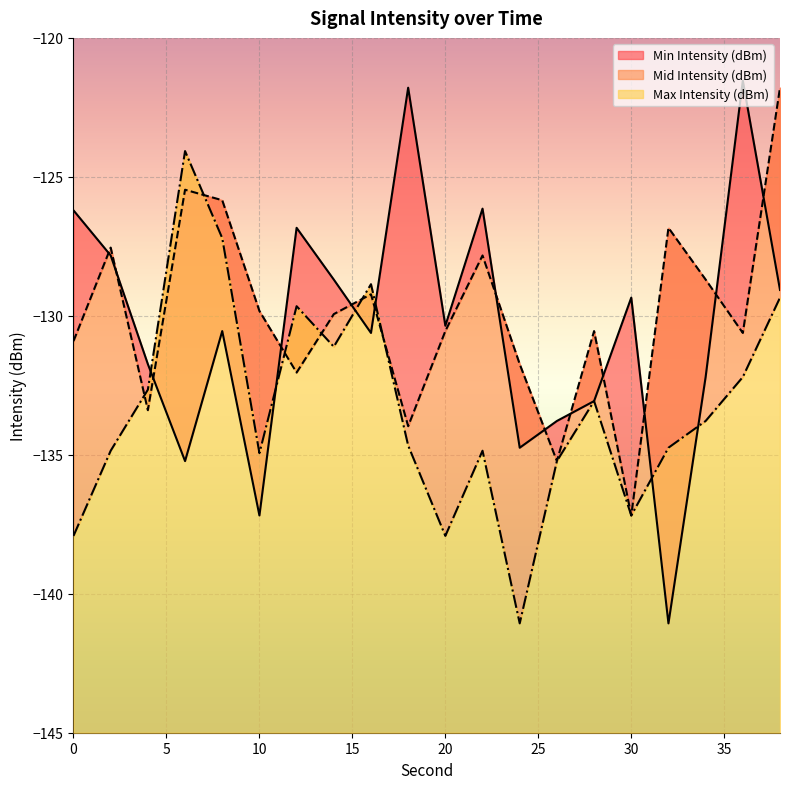

Reading left to right, what are all the values shown in this chart?

Min Intensity (dBm): 0=-126.2	2=-127.8	4=-131.7	6=-135.2	8=-130.5	10=-137.2	12=-126.8	14=-128.7	16=-130.6	18=-121.8	20=-130.4	22=-126.1	24=-134.7	26=-133.8	28=-133.1	30=-129.3	32=-141.1	34=-132.2	36=-121.5	38=-129.1
Mid Intensity (dBm): 0=-130.9	2=-127.5	4=-133.4	6=-125.5	8=-125.8	10=-129.8	12=-132.0	14=-129.9	16=-129.2	18=-134.0	20=-130.5	22=-127.8	24=-131.7	26=-135.2	28=-130.5	30=-137.2	32=-126.8	34=-128.7	36=-130.6	38=-121.8
Max Intensity (dBm): 0=-137.9	2=-134.9	4=-132.7	6=-124.1	8=-127.2	10=-134.9	12=-129.7	14=-131.1	16=-128.9	18=-134.7	20=-137.9	22=-134.9	24=-141.1	26=-135.2	28=-133.1	30=-137.2	32=-134.7	34=-133.8	36=-132.2	38=-129.3